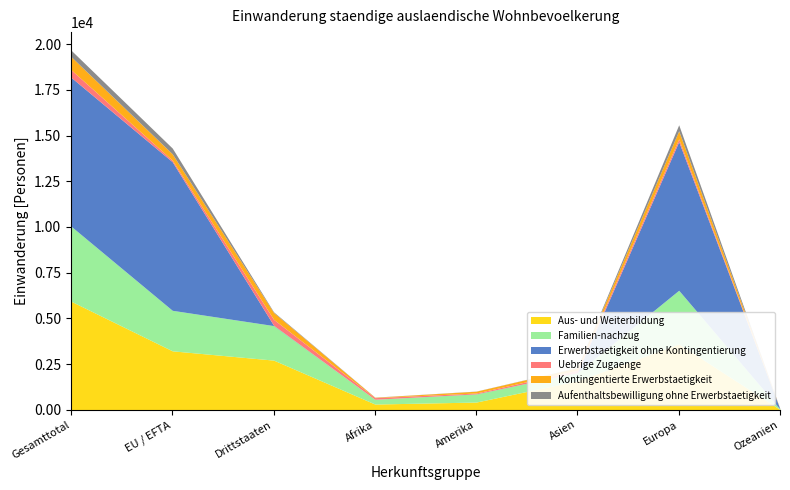

What is the sum of all Uebrige Zugaenge values?

1232